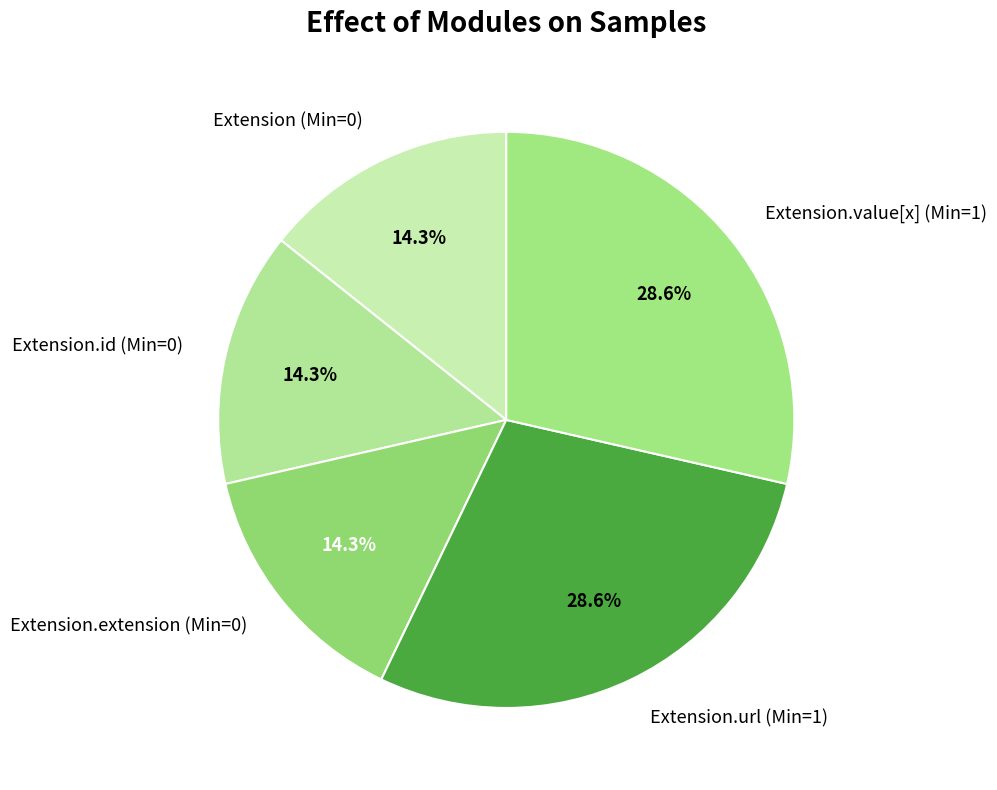

What percentage do Extension (Min=0) and Extension.id (Min=0) together represent?

28.6%